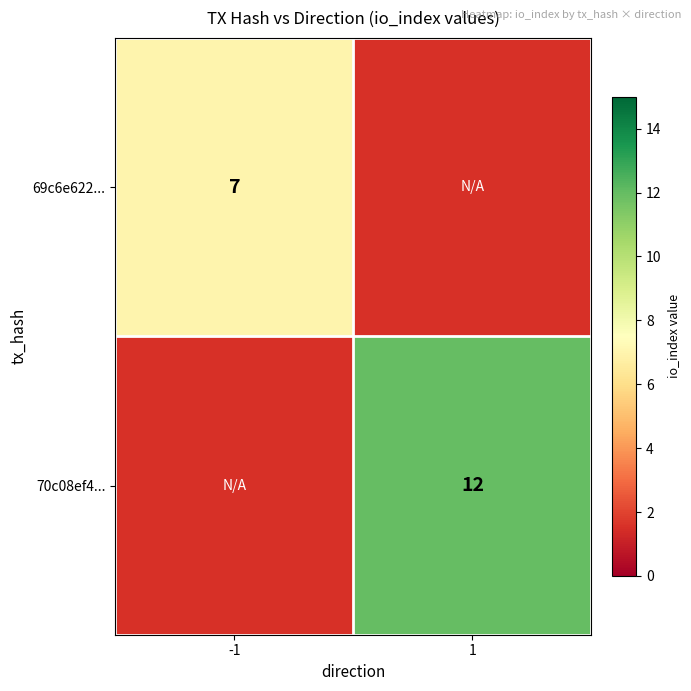

Is it true that 70c08ef4... equals 12 at 1?

True